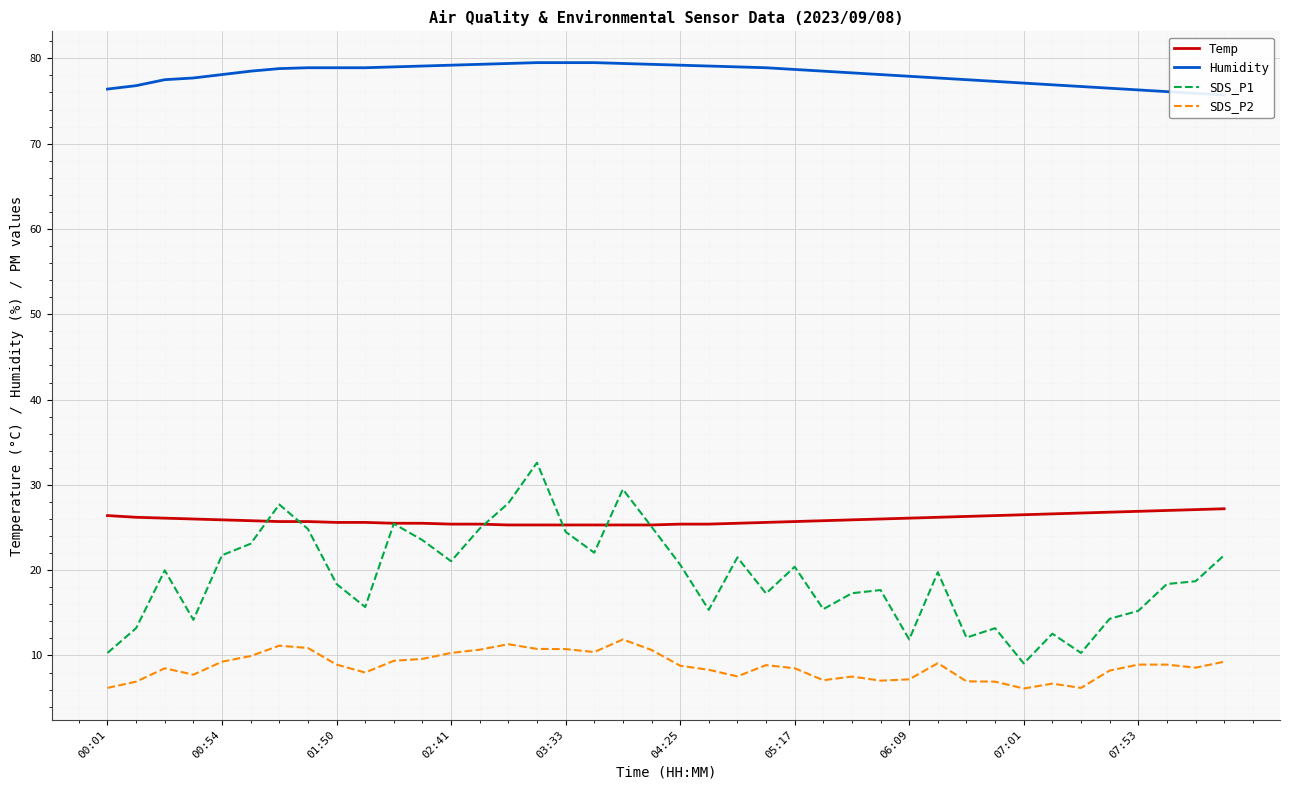

List the series in order of their peak value, lowest first.

SDS_P2, Temp, SDS_P1, Humidity